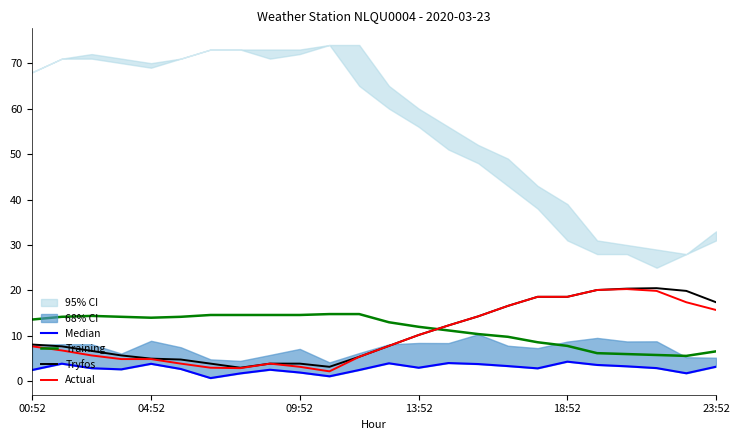

What is the highest value of the Tryfos series?

20.5